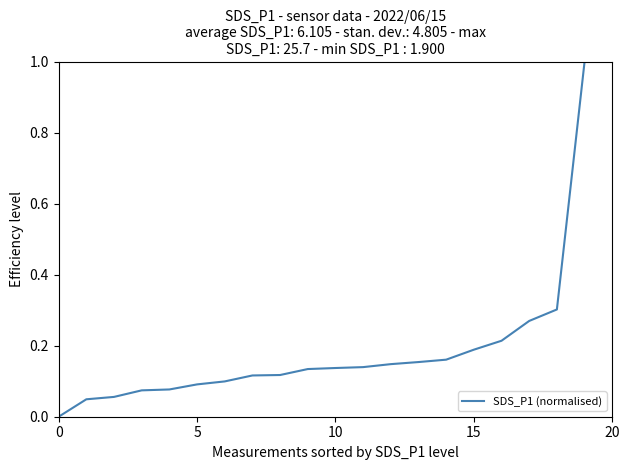

What is the maximum value shown in the chart?

1.0